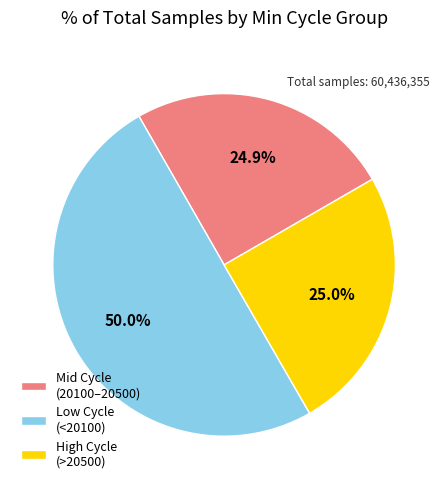

What is the ratio of the value at Low Cycle (<20100) to the value at High Cycle (>20500)?

2.0